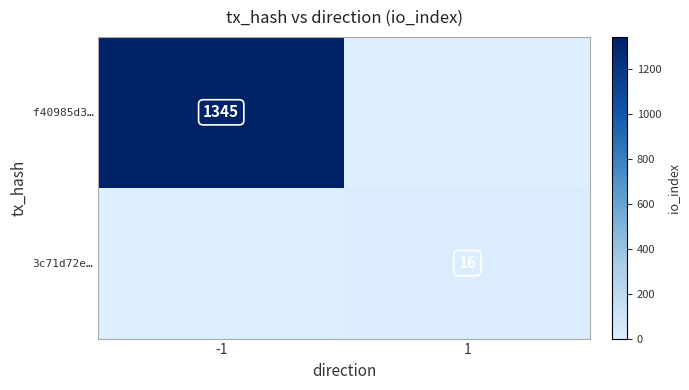

True or false: f40985d3… has a value of 1345 at -1.

True